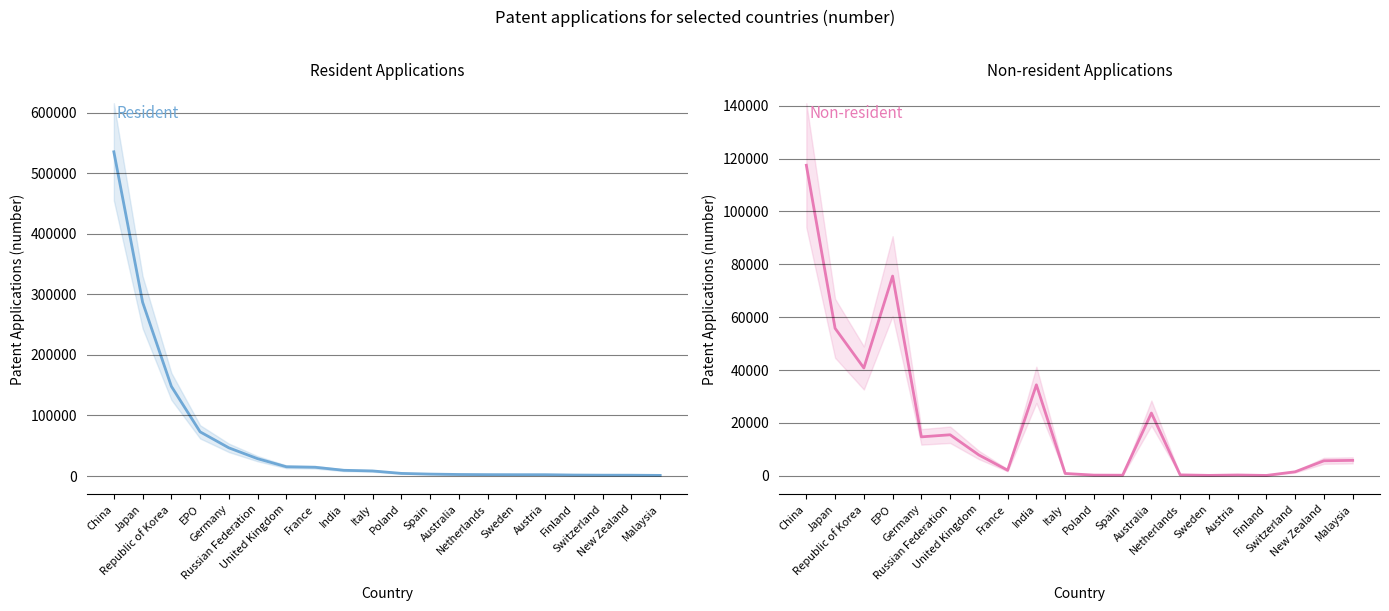

Between Austria and Finland, which series saw the biggest shift?

Resident